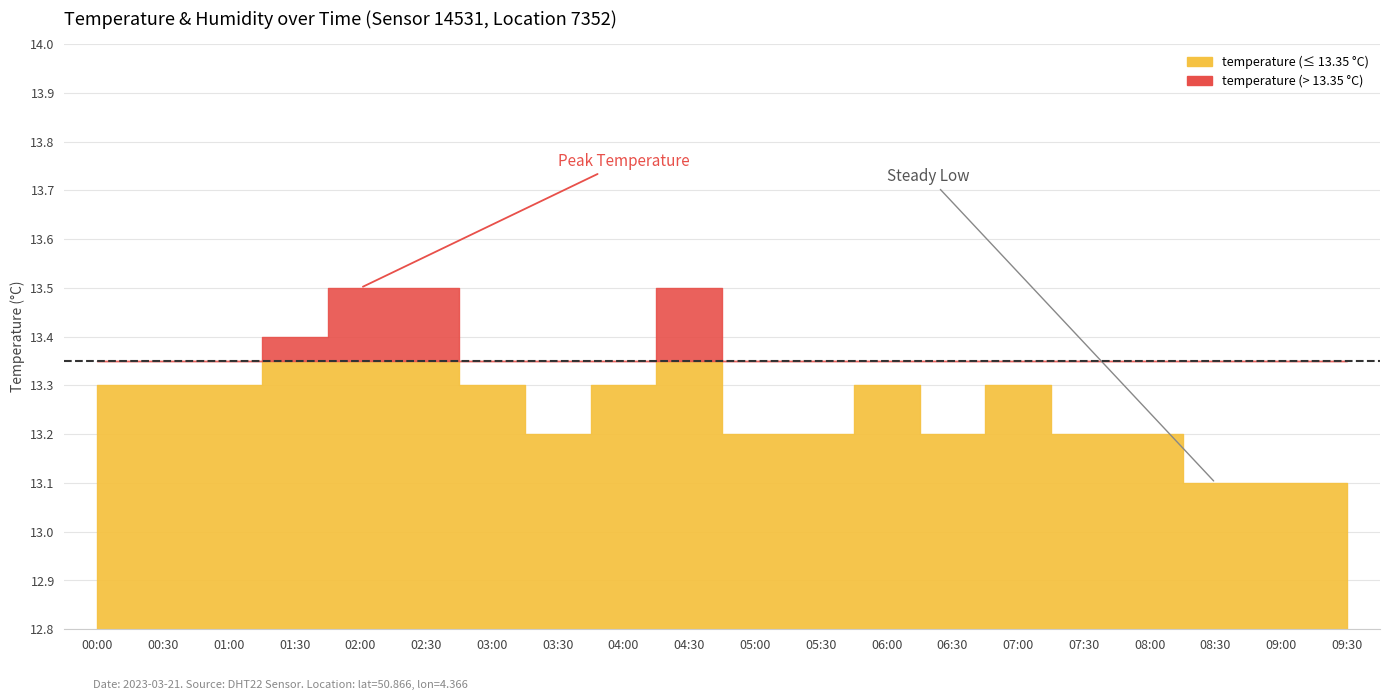

Which label corresponds to the smallest value in the chart?

08:30